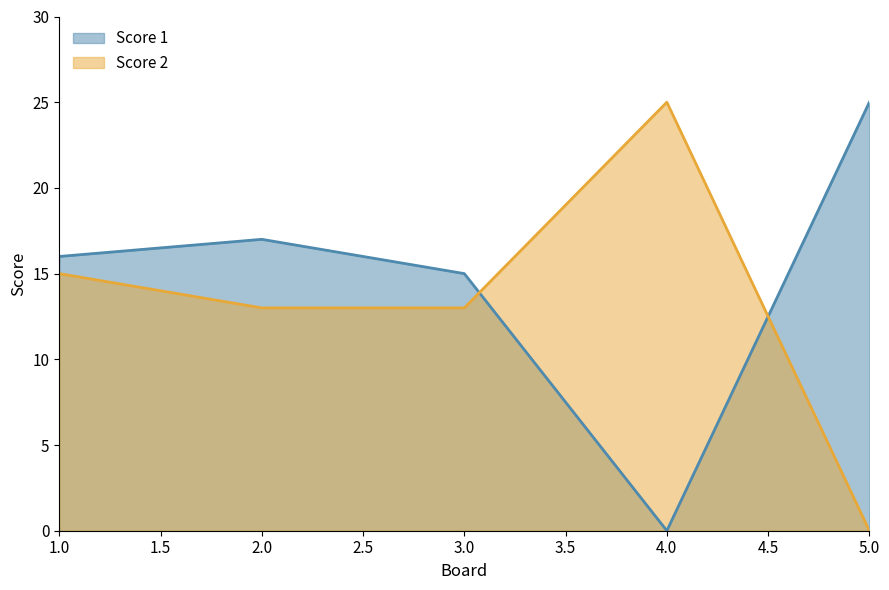

At 1.0, list the series in order from smallest to largest.

Score 2, Score 1